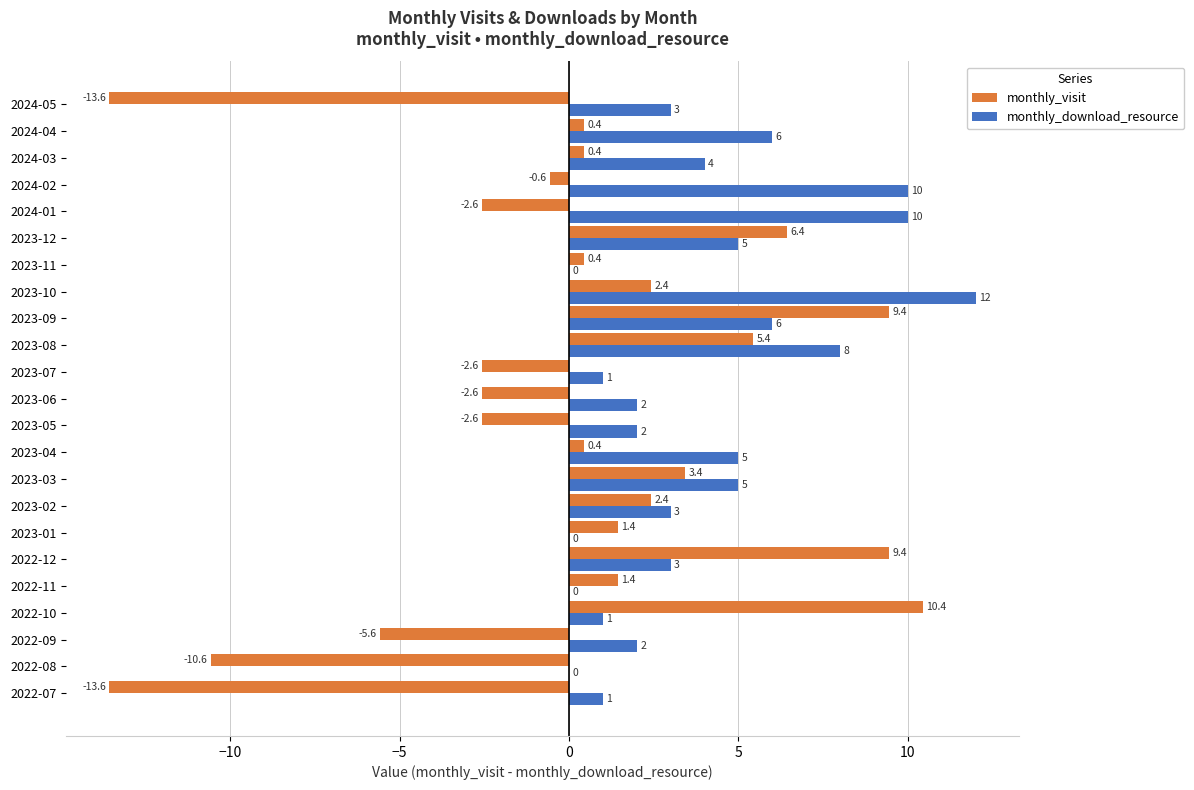

What is the approximate value of monthly_visit at 2023-09?

9.4